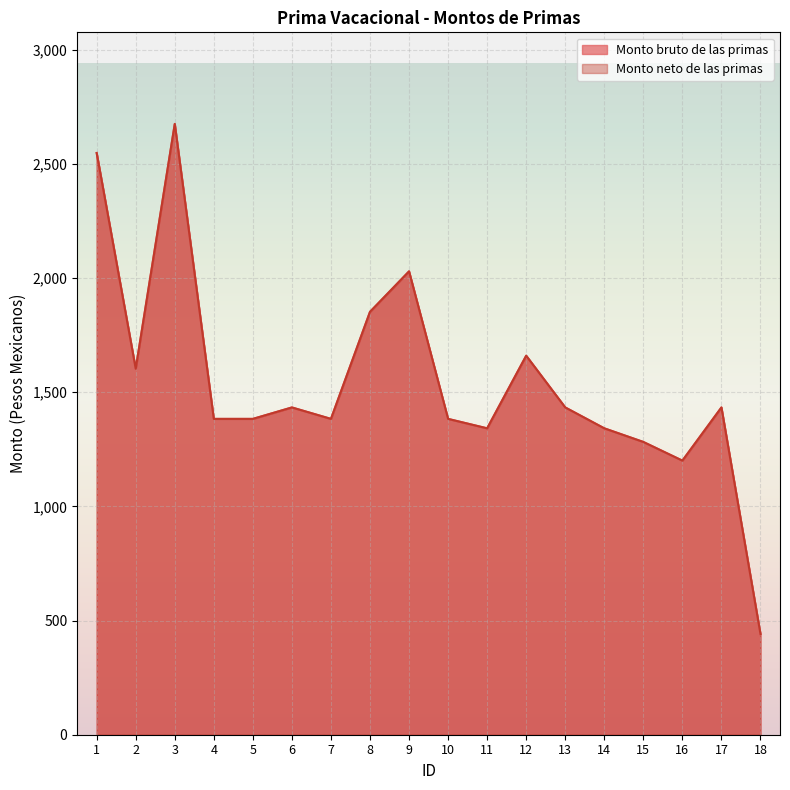

At which label does Monto neto de las primas first exceed 1433?

1